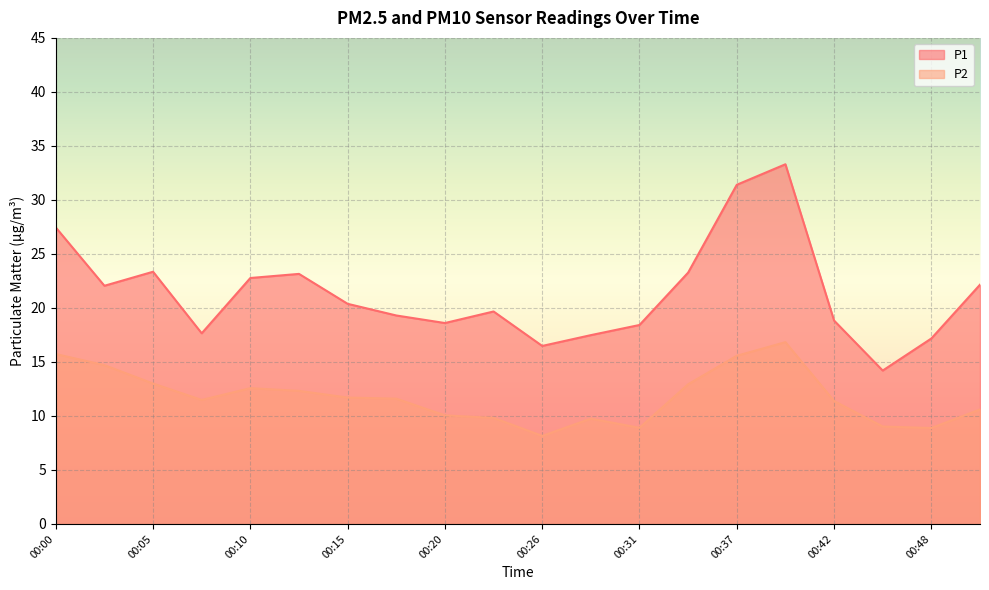

Reading right to left, extract all data points from this chart.

P1: 22.1	17.2	14.2	18.8	33.3	31.4	23.3	18.4	17.5	16.5	19.7	18.6	19.3	20.4	23.1	22.8	17.6	23.4	22.1	27.4
P2: 10.6	8.9	9.0	11.4	16.8	15.6	12.9	8.9	9.8	8.2	9.8	10.1	11.6	11.7	12.3	12.6	11.5	13.0	14.7	15.7